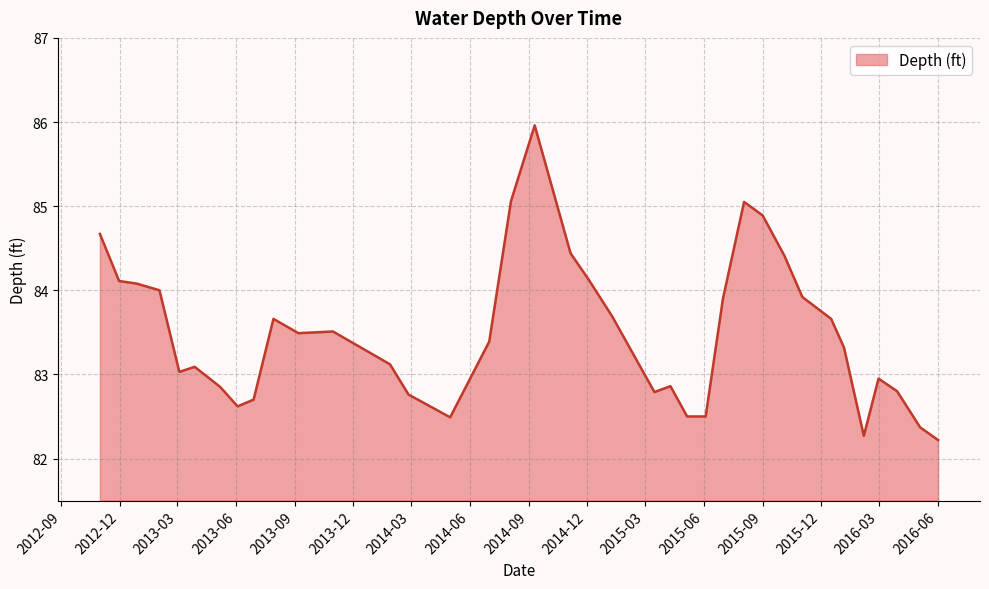

What is the difference between the maximum and minimum values?

3.7